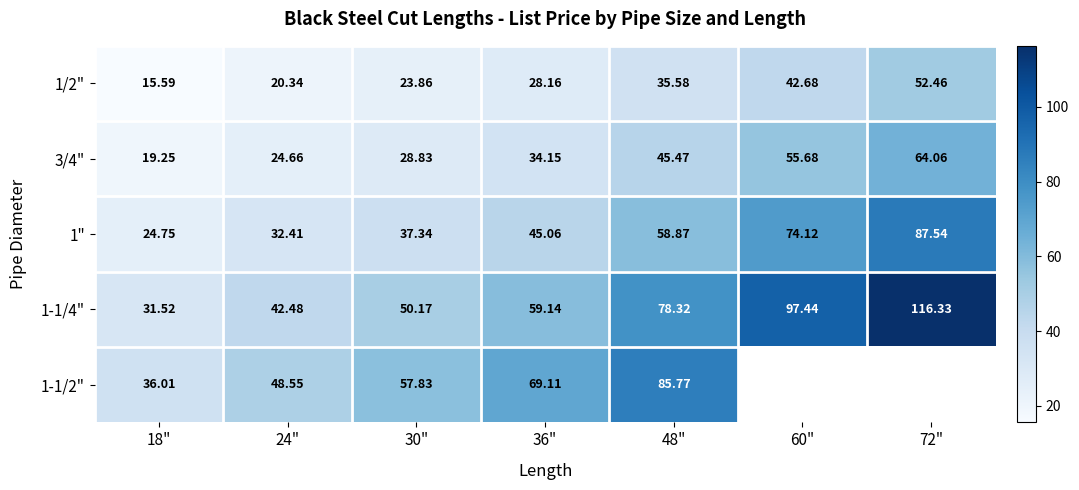

Which has a higher value, 24" or 30"?

30"